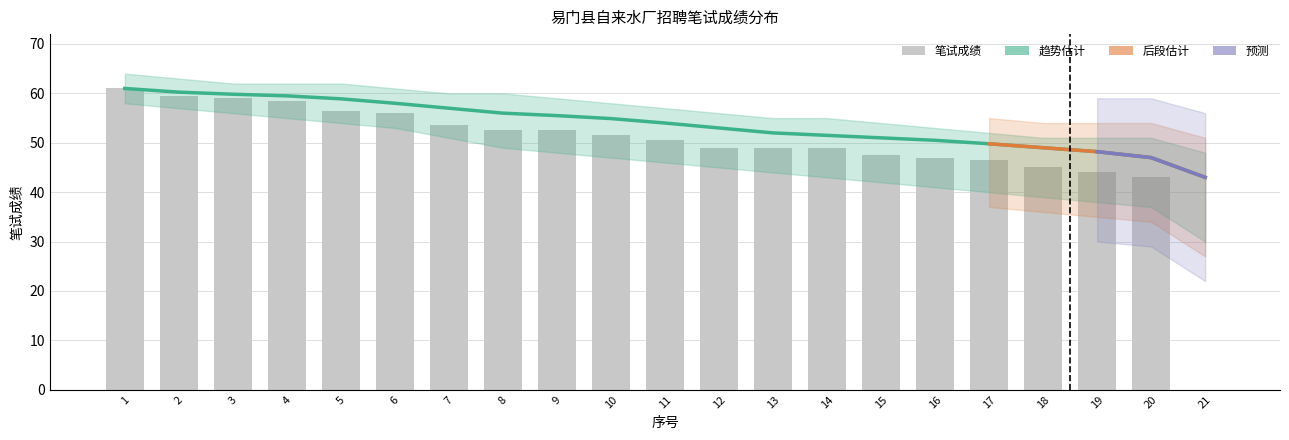

How many data points in 趋势(移动平均) are less than 54?

10